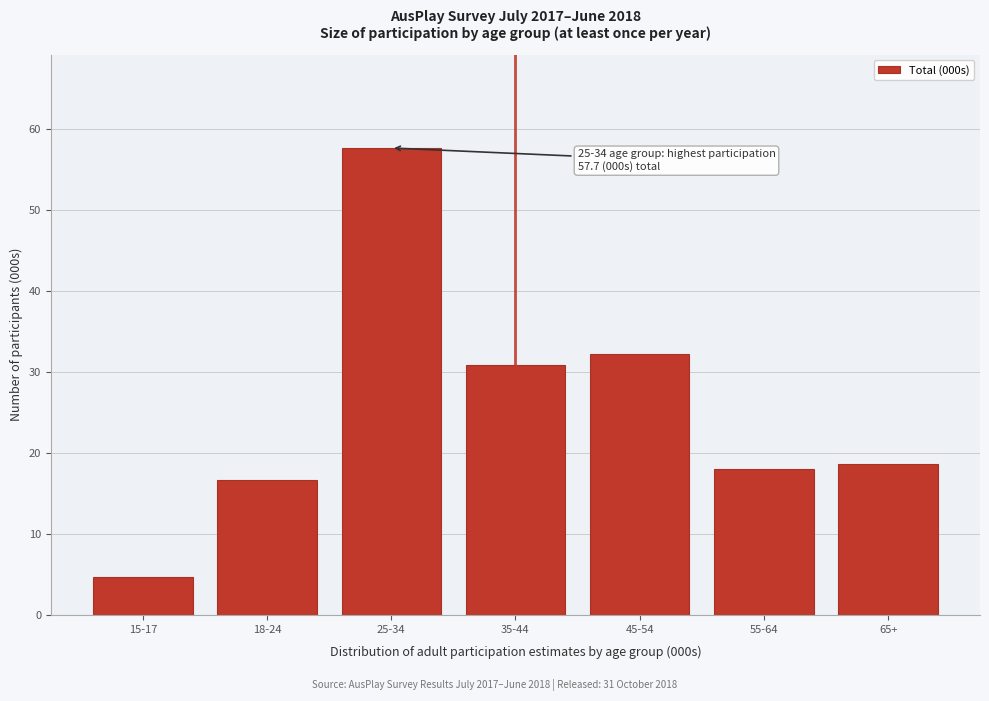

Reading left to right, extract all data points from this chart.

15-17=4.7	18-24=16.7	25-34=57.7	35-44=30.9	45-54=32.3	55-64=18.0	65+=18.6